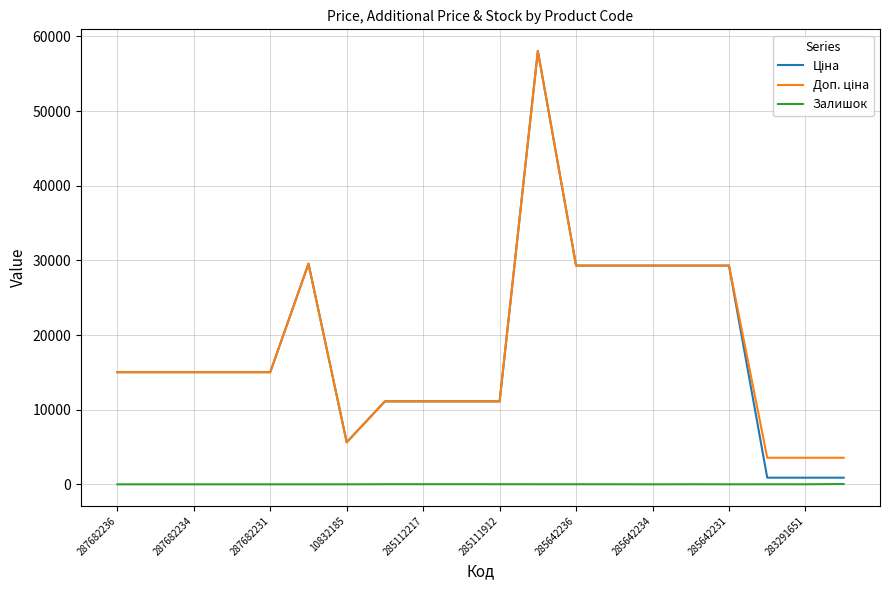

What is the maximum value shown in the chart?

58037.0